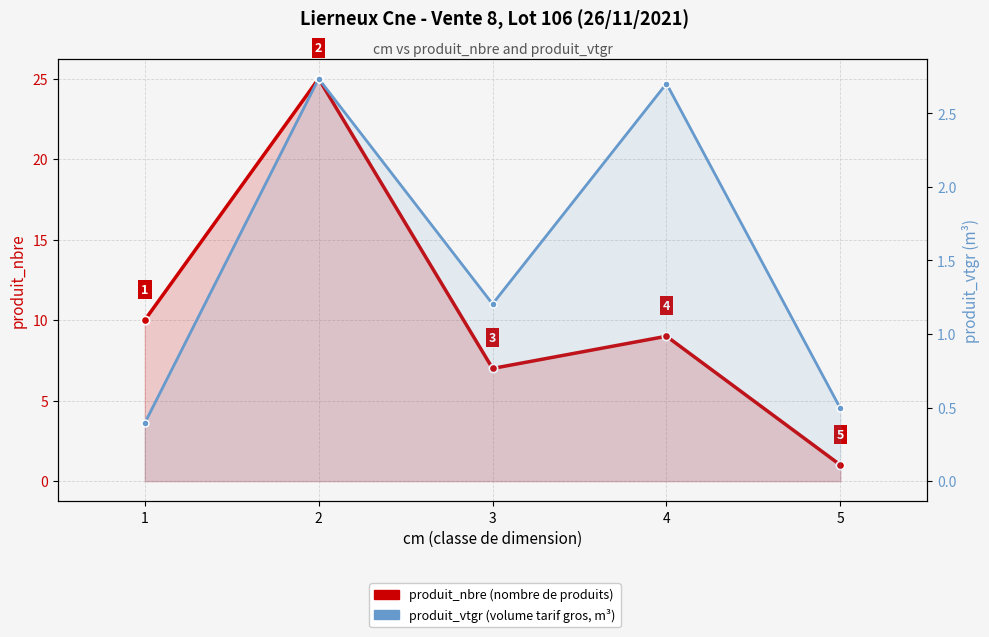

What is the minimum value for produit_vtgr?

0.4